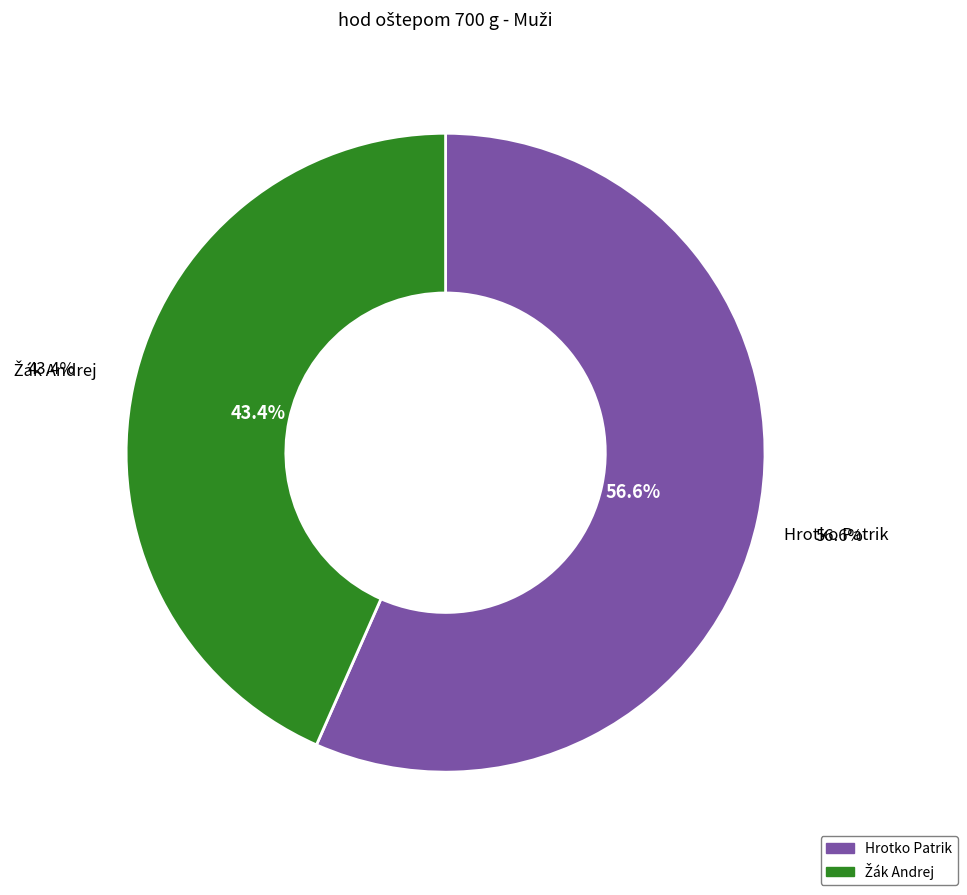

To the nearest percent, what is the difference between the Hrotko Patrik and Žák Andrej slice percentages?

13%